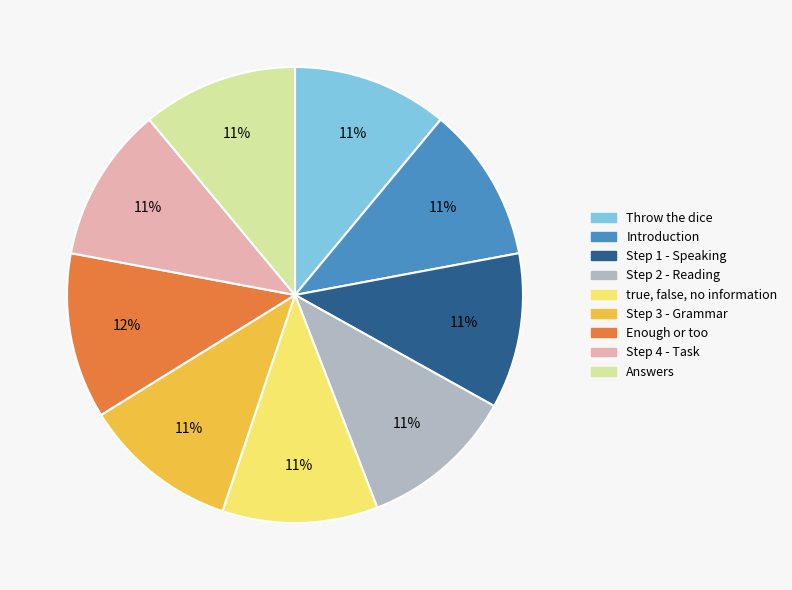

How many slices are in this pie chart?

9